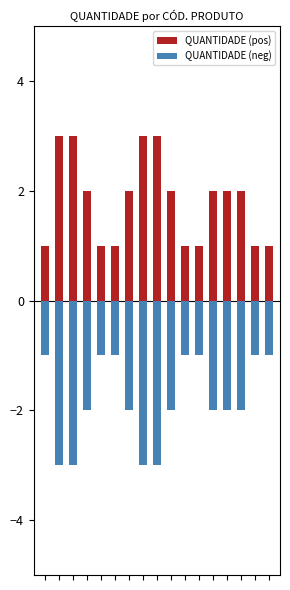

What is the minimum value shown in the chart?

-3